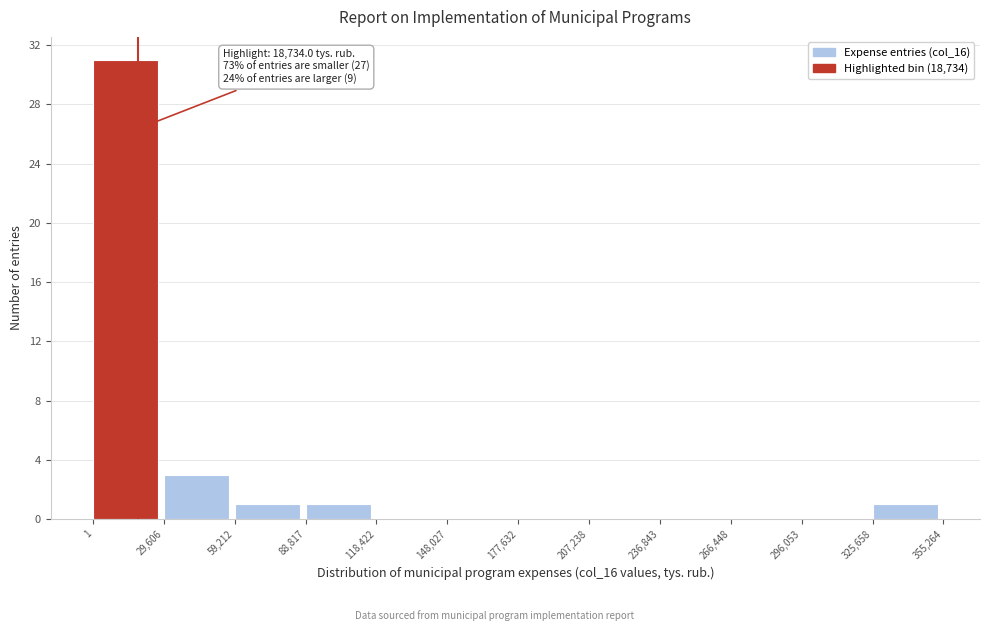

Over which range of the x-axis is the bar tallest?

1 to 29,606